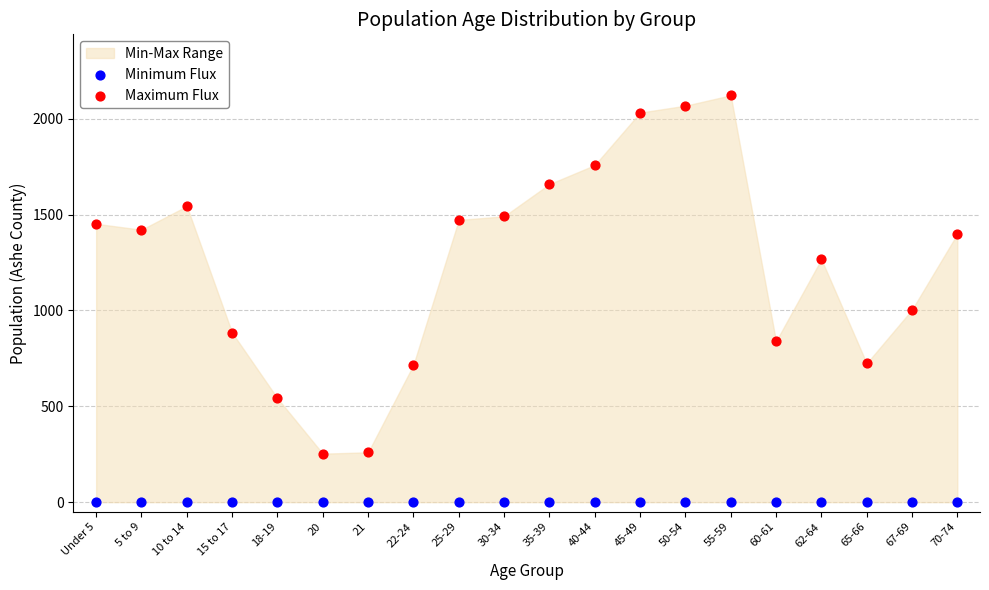

Which series reaches the maximum Y coordinate?

Maximum Flux